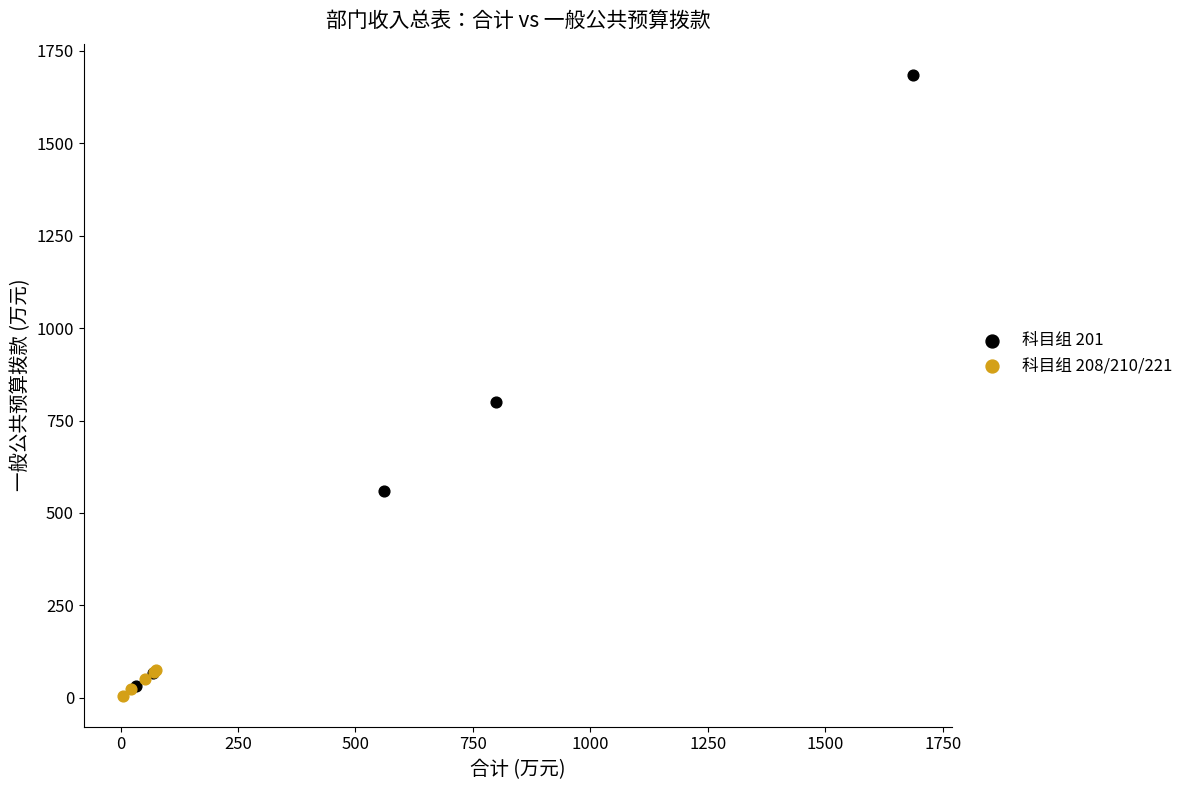

Which series reaches the maximum Y coordinate?

科目组 201